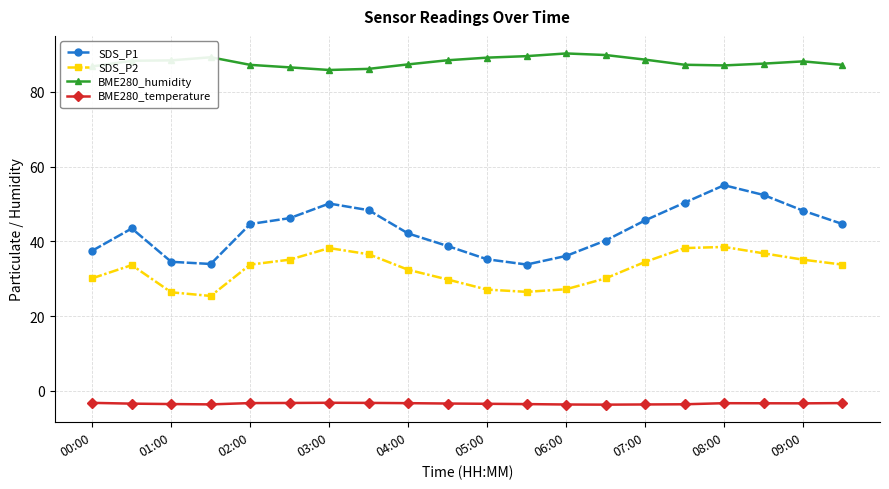

What is the difference between the maximum and minimum values in the SDS_P1 series?

21.2